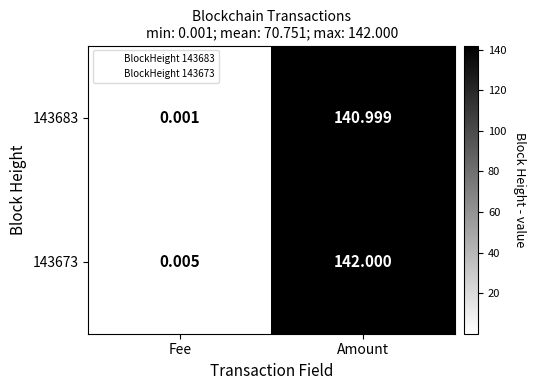

Which category has the highest value in the 143683 series?

Amount